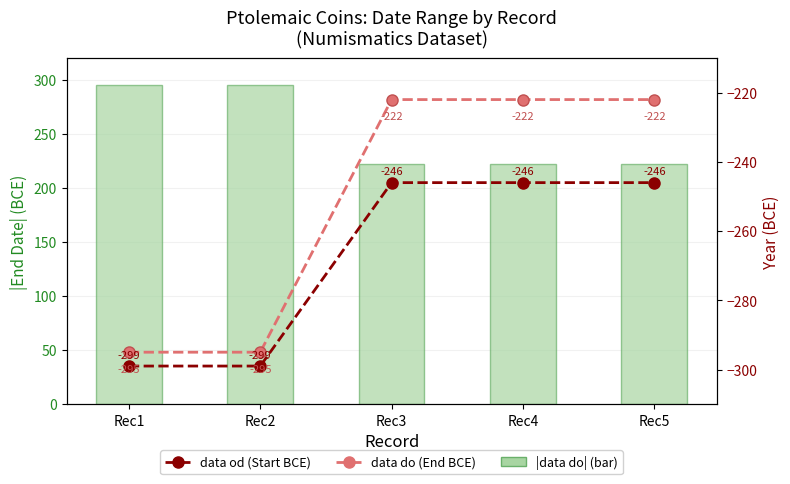

The value of data od (Start BCE) at Rec2 is -135. True or false?

False